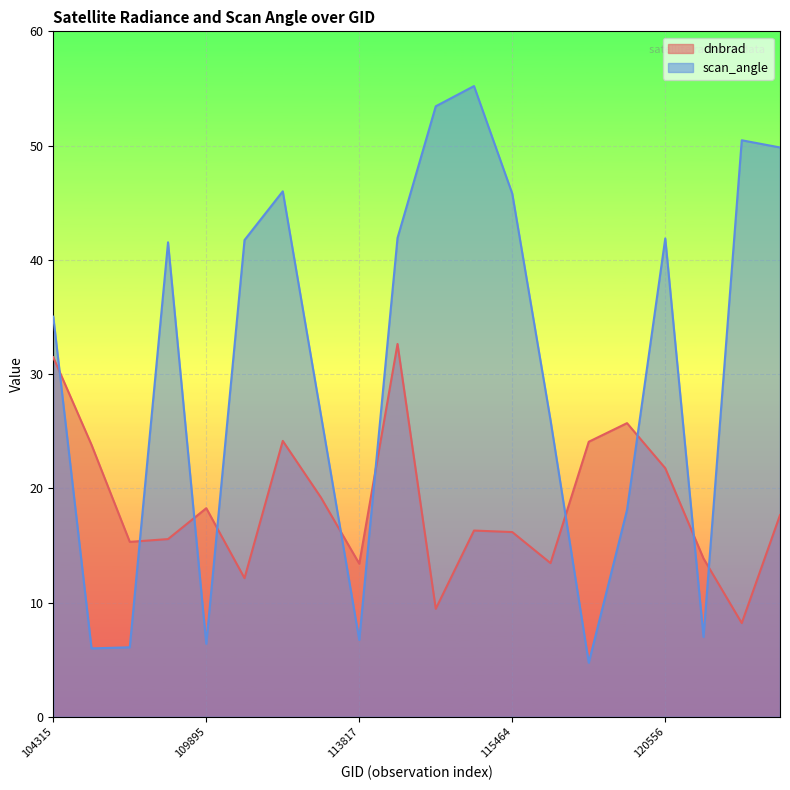

Which series changed the most between 113817 and 121249?

dnbrad